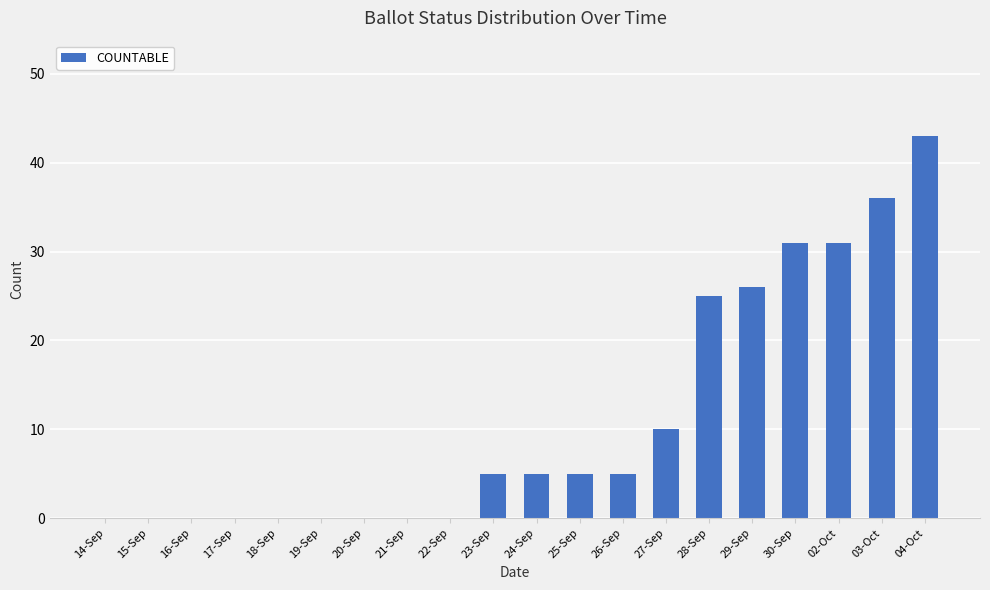

Between 18-Sep and 04-Oct, which is larger?

04-Oct